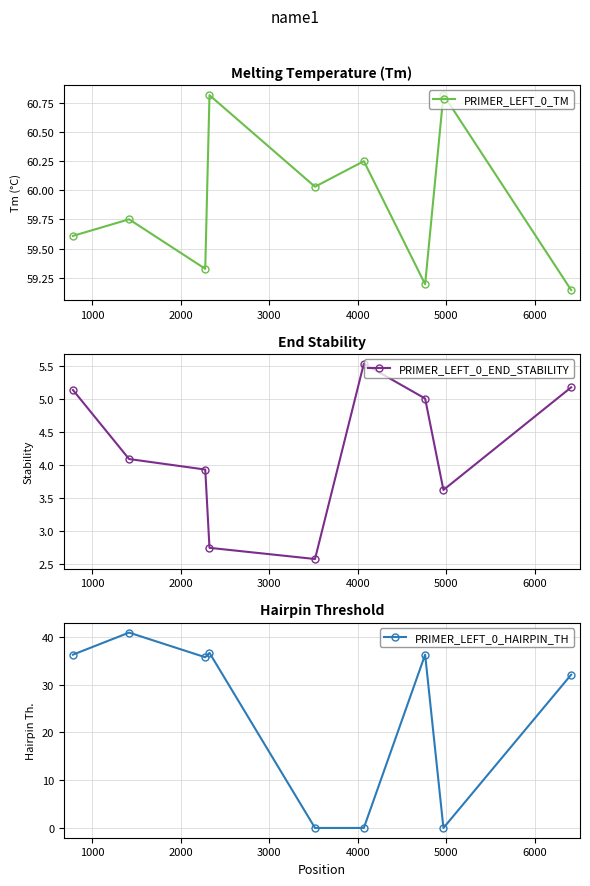

What is the value of the PRIMER_LEFT_0_END_STABILITY point at the 3rd from the left?

3.9